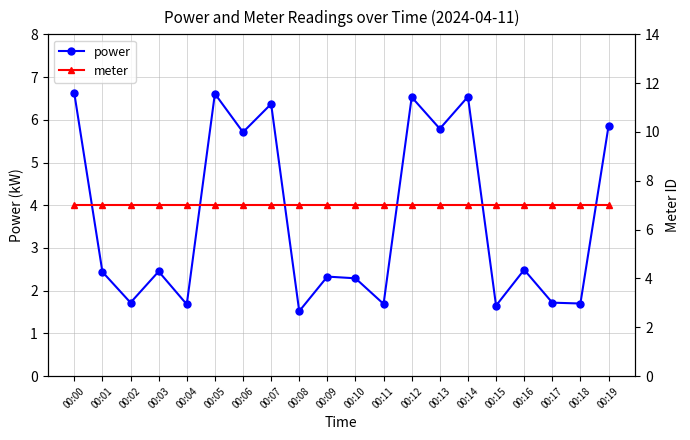

How many data points in power are less than 2?

7